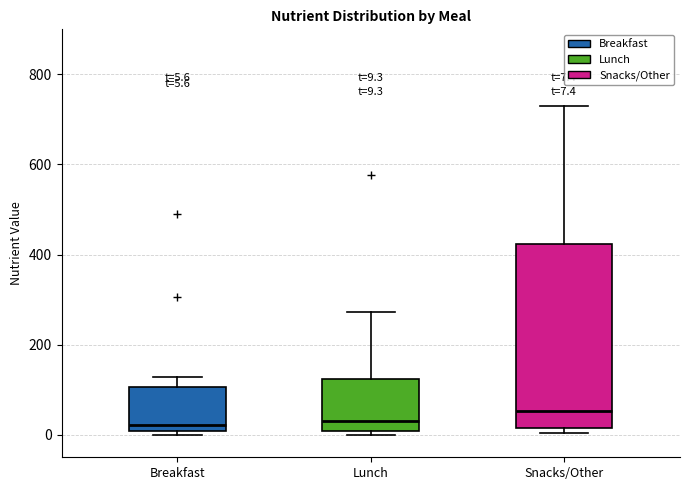

Which box is the tallest, from its lower edge to its upper edge?

Snacks/Other